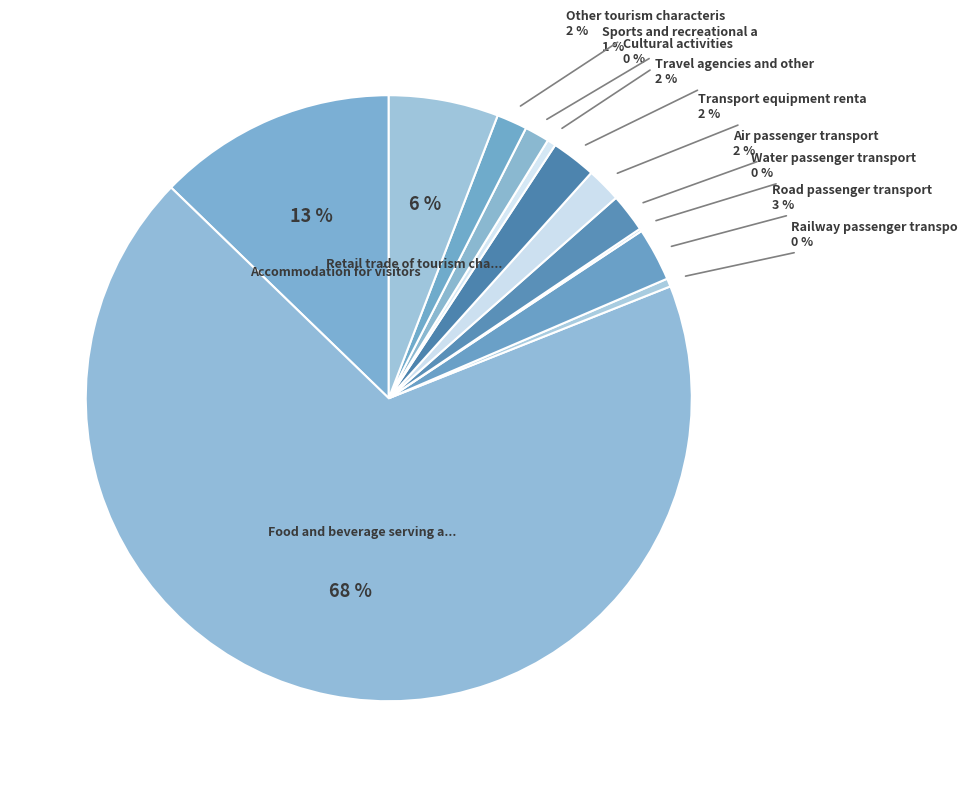

Which category has the biggest portion of the pie?

Food and beverage serving activities